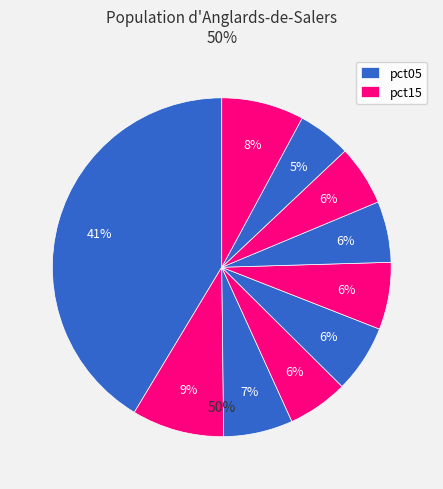

Which slice is the smallest?

pct85